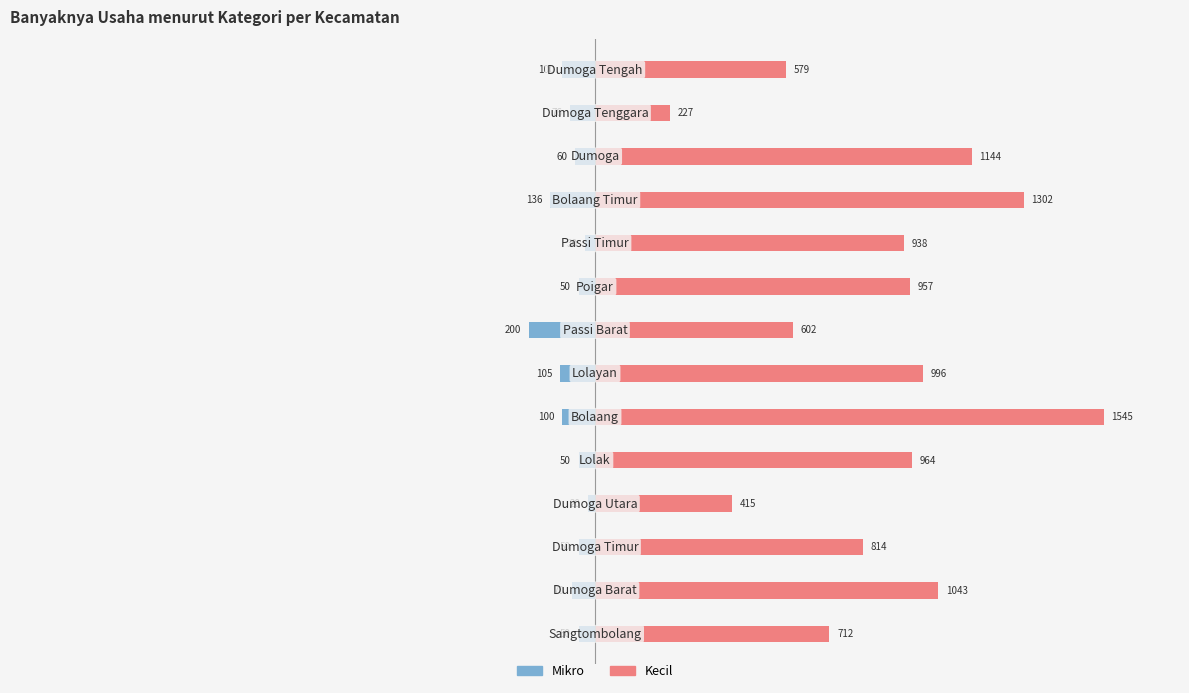

How many series are shown in this chart?

2